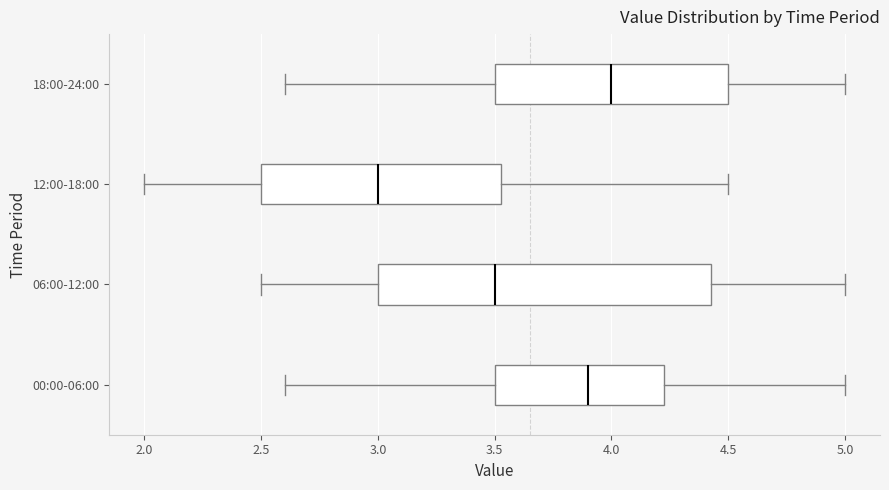

Reading bottom to top, transcribe this box plot: for each box, give where its median line is, the range the box spans, and where its two whiskers end, as read against the x-axis. The values are not printed on the chart, so give them approximately, as read against the axis.

00:00-06:00: median 3.90, box 3.50 to 4.25, whiskers 2.60 to 5.00
06:00-12:00: median 3.50, box 3.00 to 4.45, whiskers 2.50 to 5.00
12:00-18:00: median 3.00, box 2.50 to 3.55, whiskers 2.00 to 4.50
18:00-24:00: median 4.00, box 3.50 to 4.50, whiskers 2.60 to 5.00